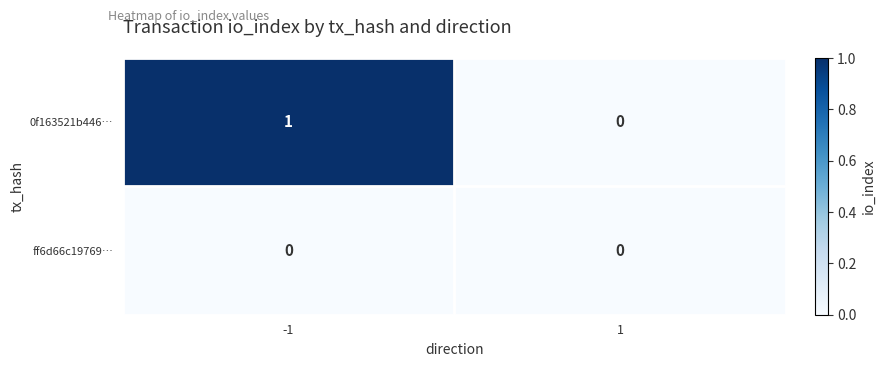

What is the total value across all series at -1?

1